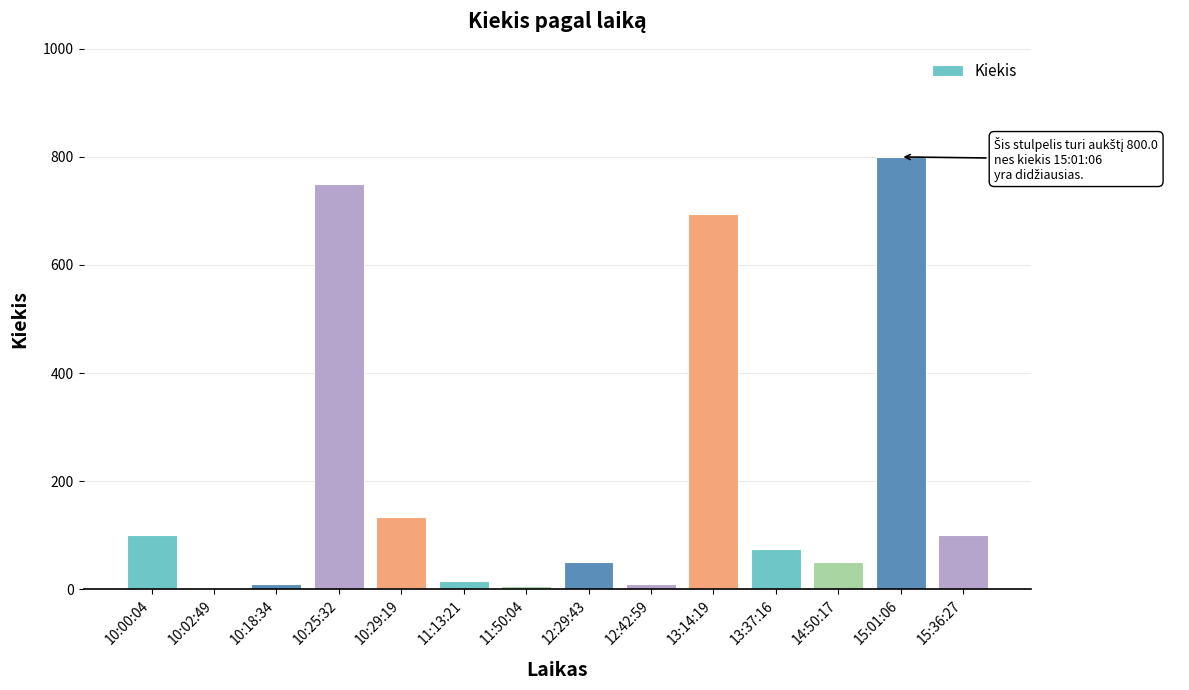

Reading left to right, what are all the values shown in this chart?

100	1	10	750	134	15	5	50	10	695	74	50	800	100